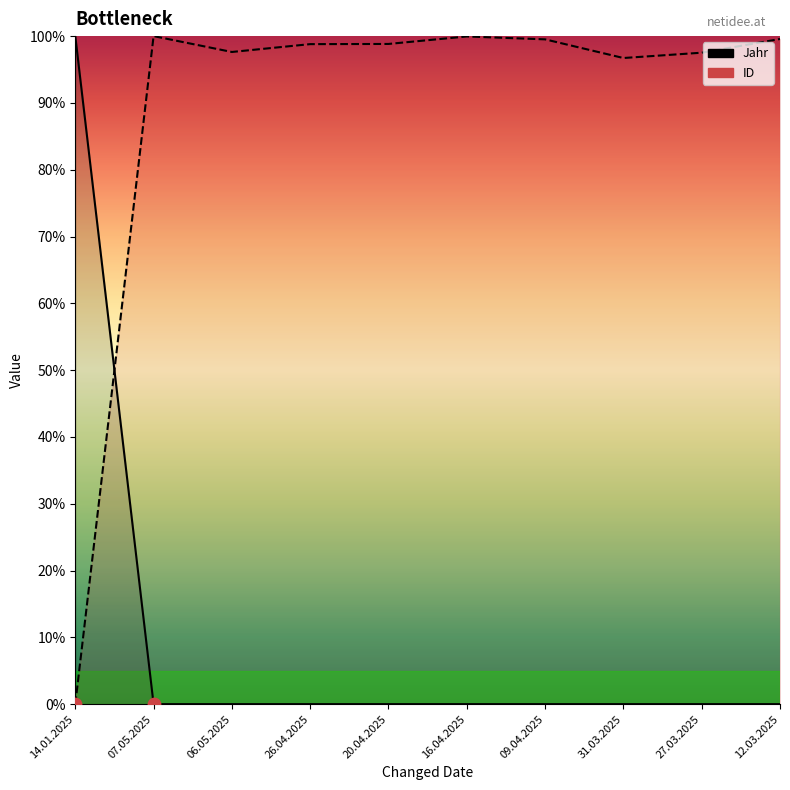

What is the total value across all series at 07.05.2025?

100.0